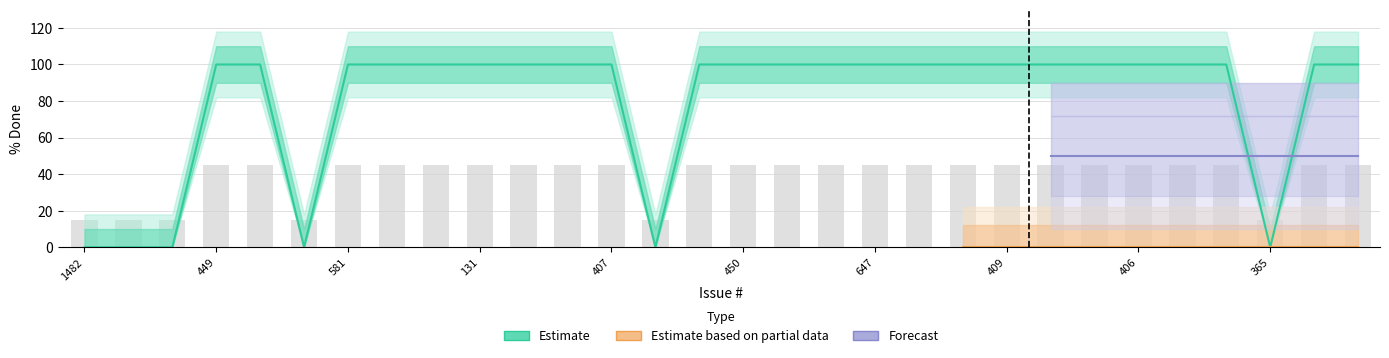

What is the difference between the maximum and minimum values?

100